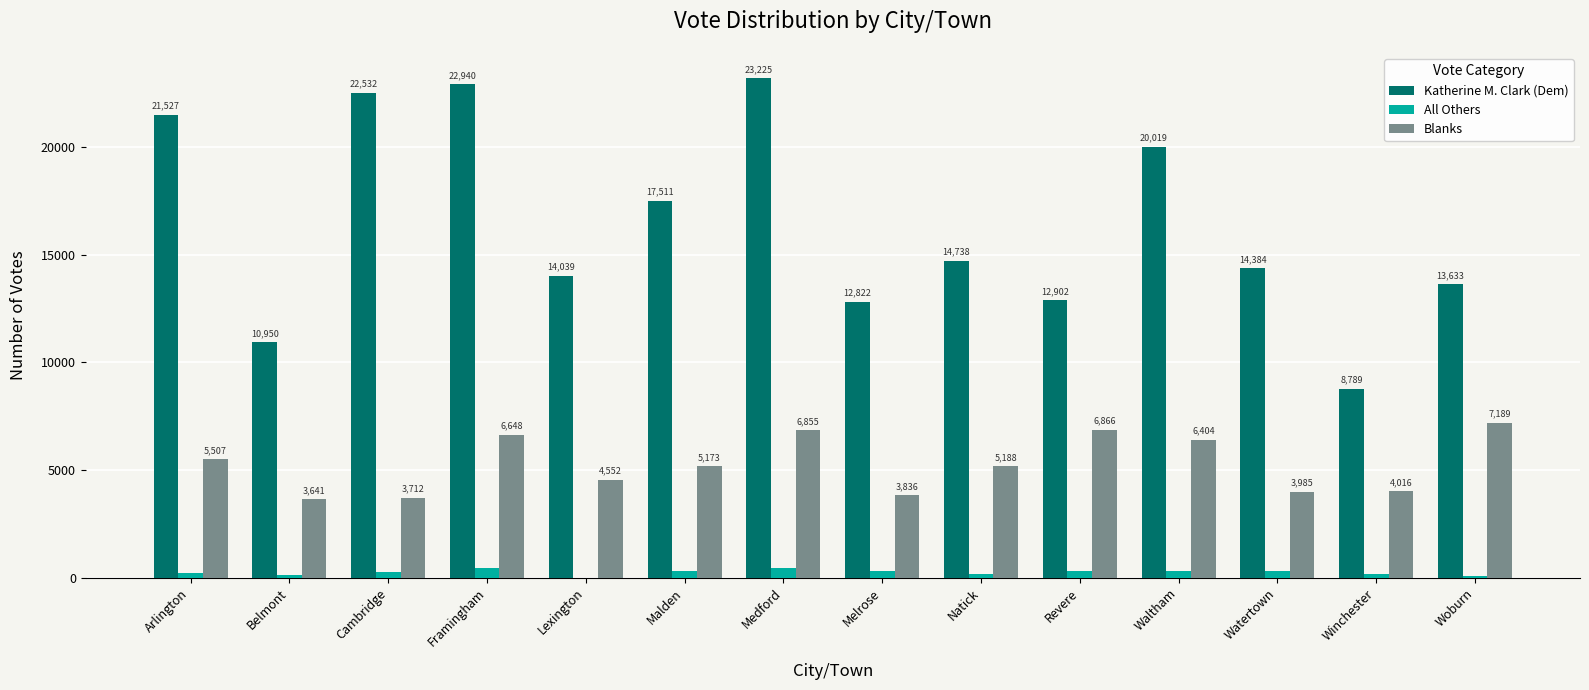

What is the sum of all Katherine M. Clark (Dem) values?

230011